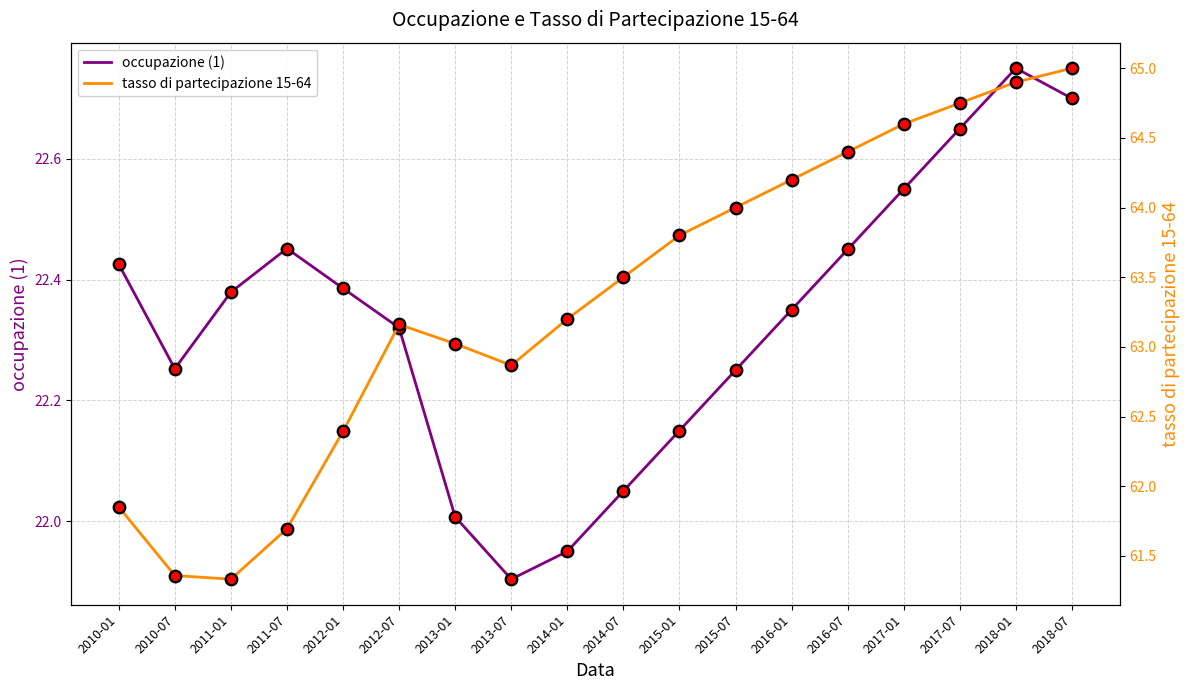

At how many categories does at least one series exceed 35?

18